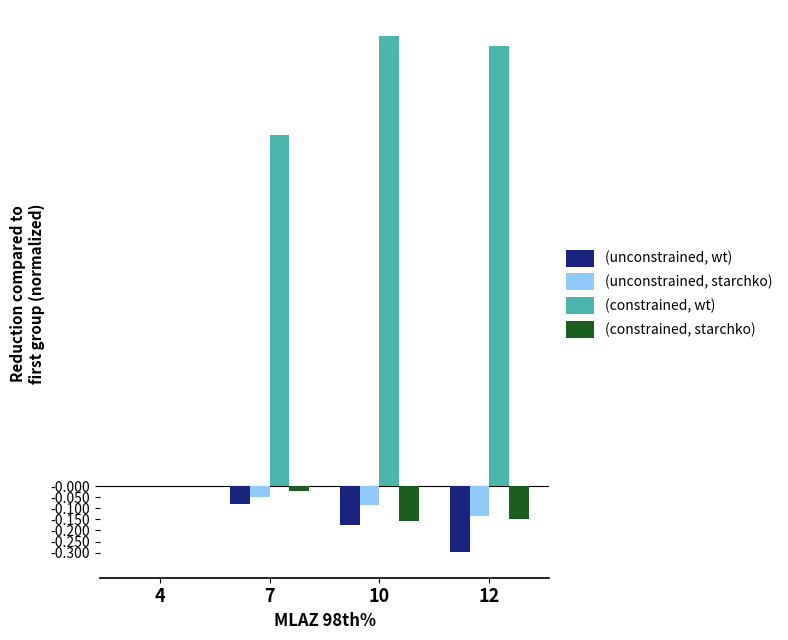

Which series has the widest spread of values?

(constrained, wt)